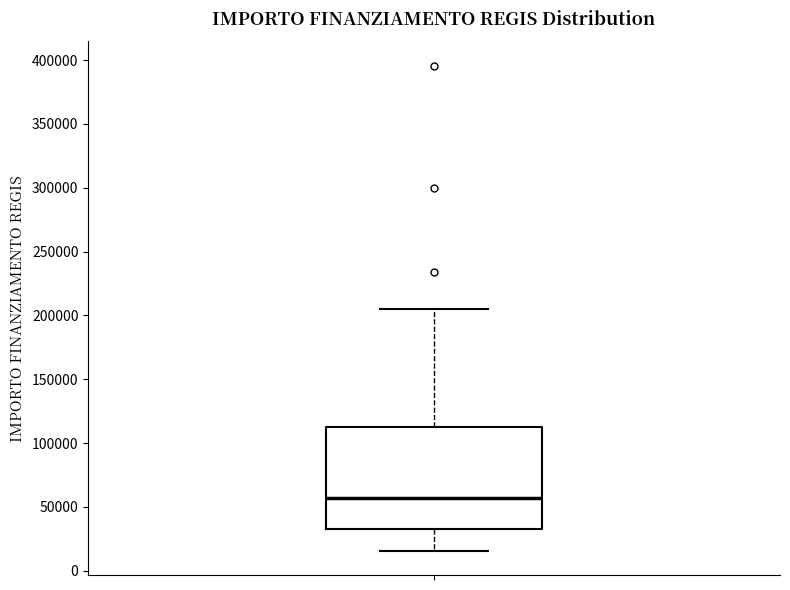

Read this box plot against the y-axis: the position of the median line, the range covered by the box, and the ends of both whiskers. The values are not printed on the chart, so give them approximately, as read against the axis.

median 55000, box 35000 to 115000, whiskers 15000 to 205000